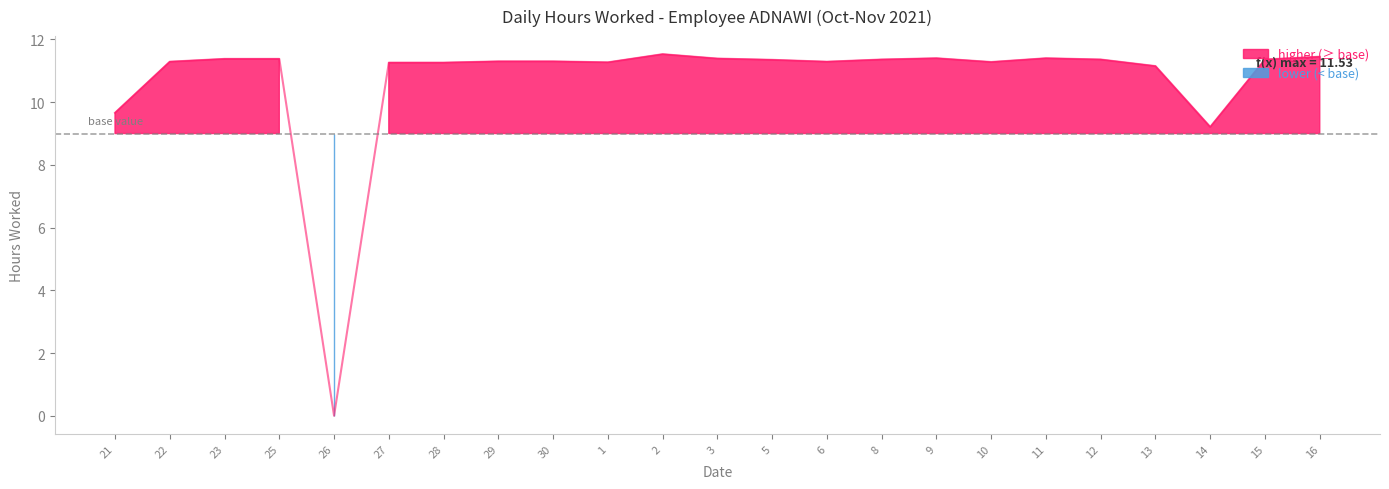

Reading left to right, list all the values displayed in this chart.

9.7	11.3	11.4	11.4	0.0	11.3	11.3	11.3	11.3	11.3	11.5	11.4	11.3	11.3	11.4	11.4	11.3	11.4	11.4	11.2	9.2	11.4	11.4